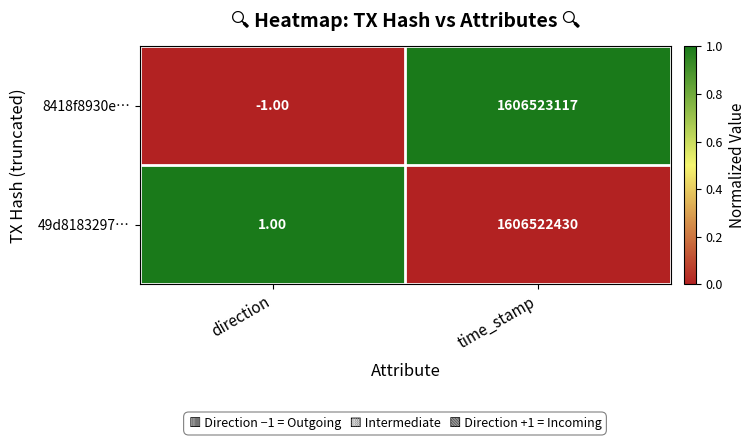

Rank the series by their maximum value, from highest to lowest.

8418f8930e…, 49d8183297…